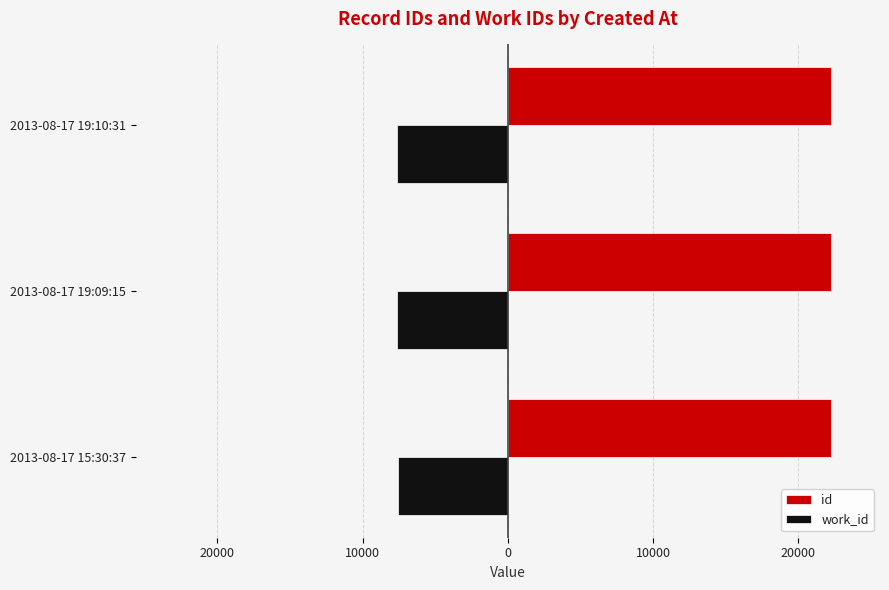

What is the value of the work_id bar at the 1st from the left?

-7595